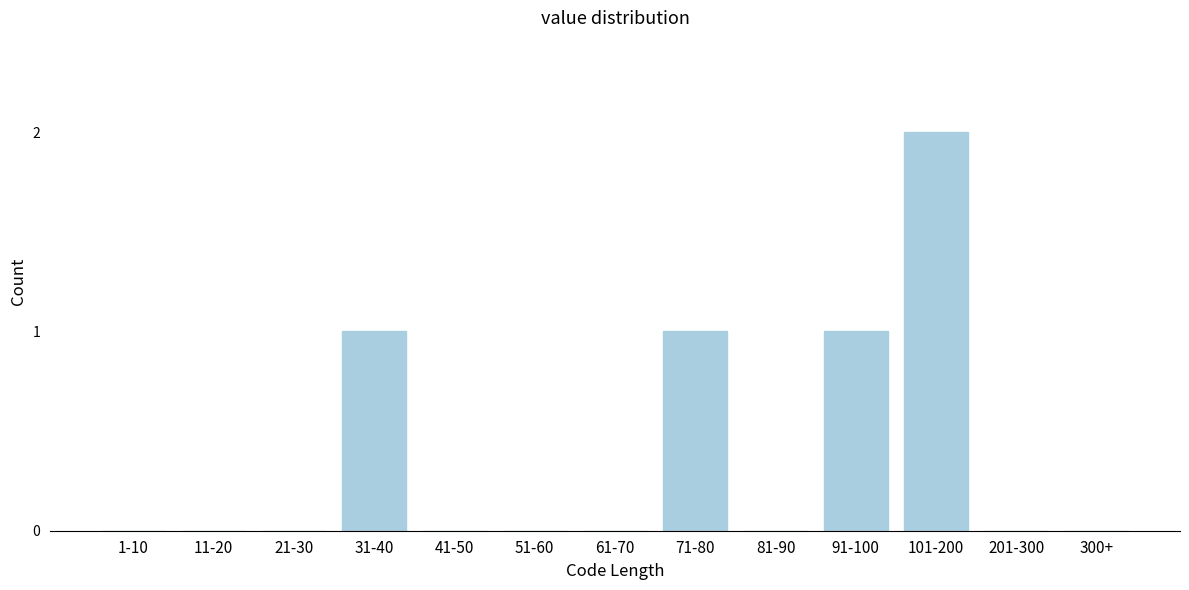

Reading left to right, transcribe all the data shown in this chart.

1-10=0	11-20=0	21-30=0	31-40=1	41-50=0	51-60=0	61-70=0	71-80=1	81-90=0	91-100=1	101-200=2	201-300=0	300+=0